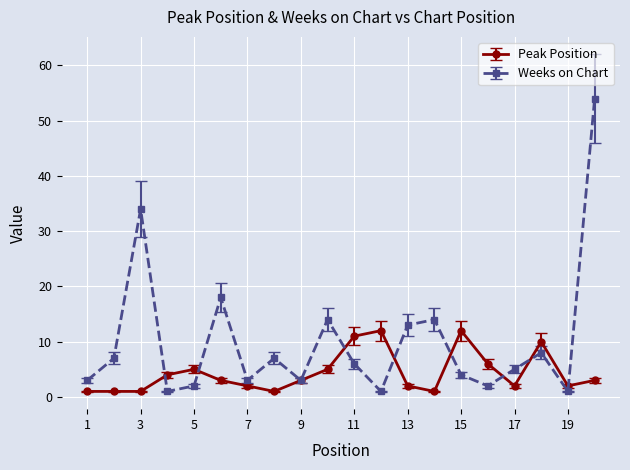

Which series has the largest total across all categories?

Weeks on Chart